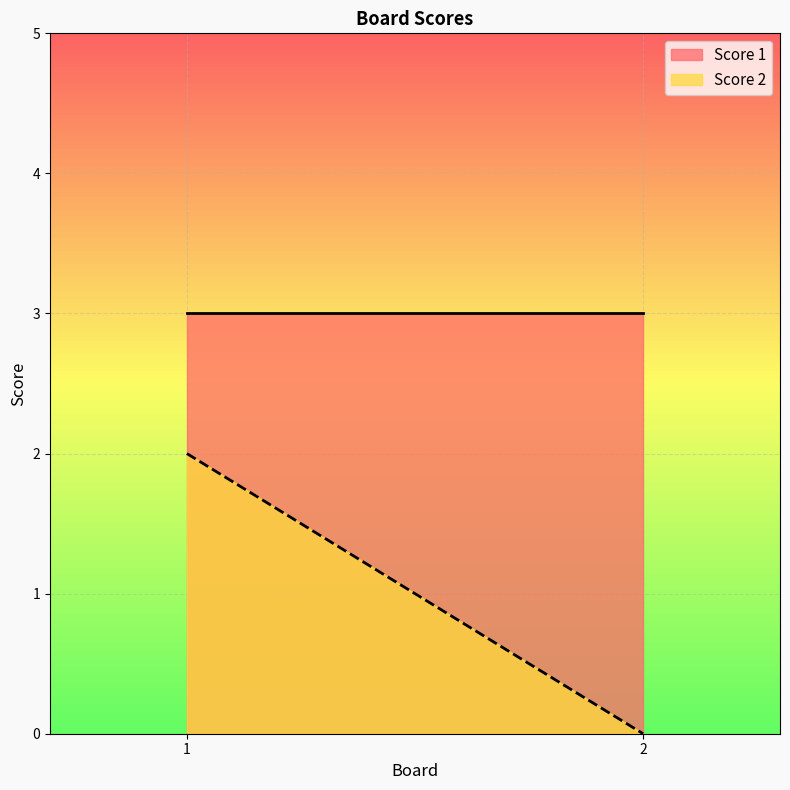

Between 2 and 1, which is larger?

1